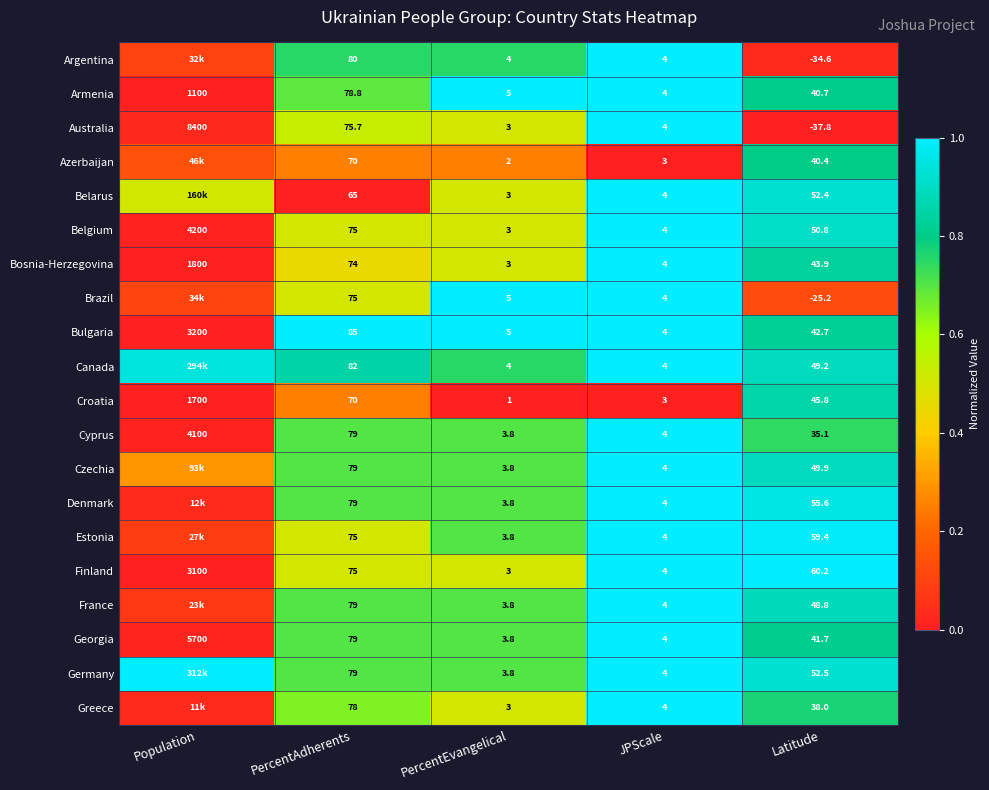

List the labels in order of Armenia value, smallest first.

JPScale, PercentEvangelical, Latitude, PercentAdherents, Population